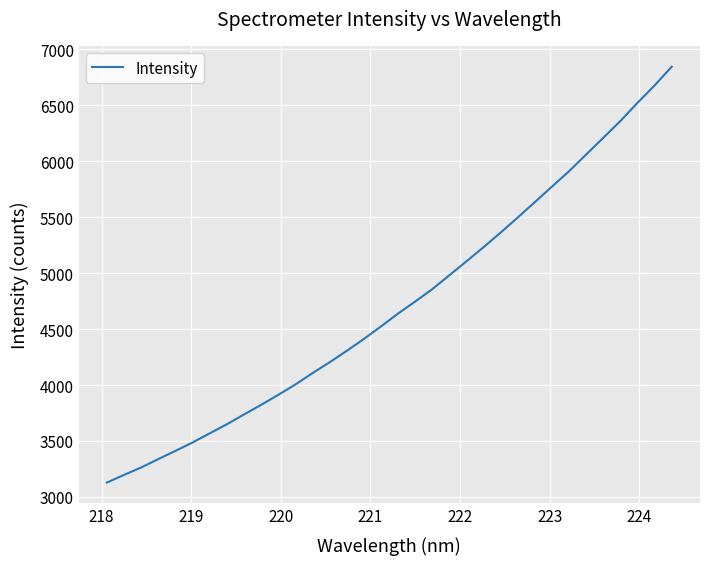

What is the minimum value shown in the chart?

3128.5